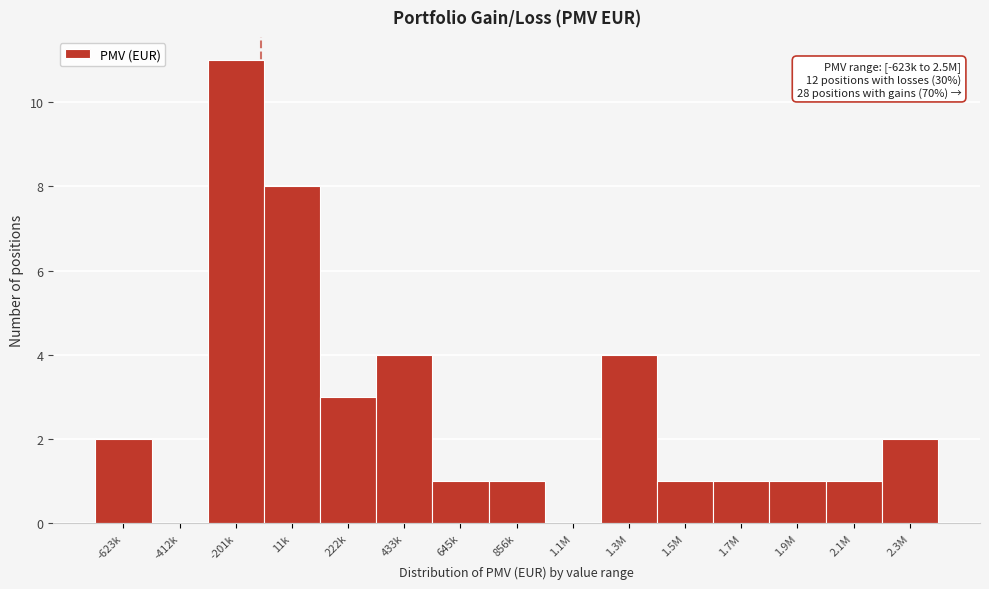

Which category has the highest value across all series?

-201k